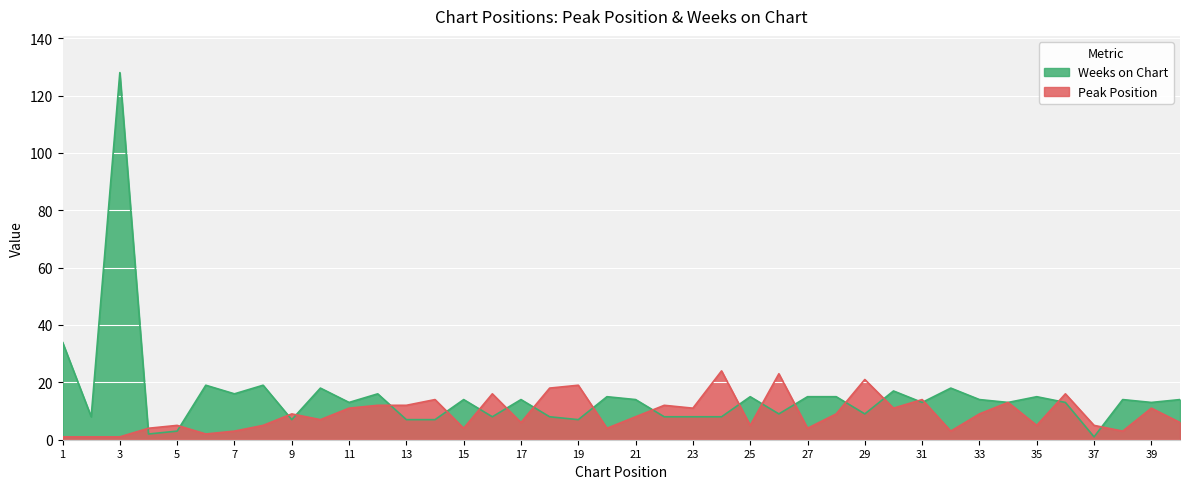

True or false: Peak Position and Weeks on Chart intersect in this chart.

True